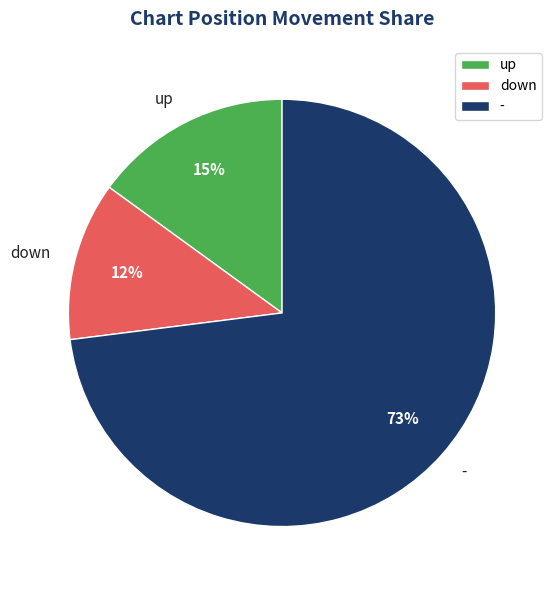

Between up and down, which is larger?

up